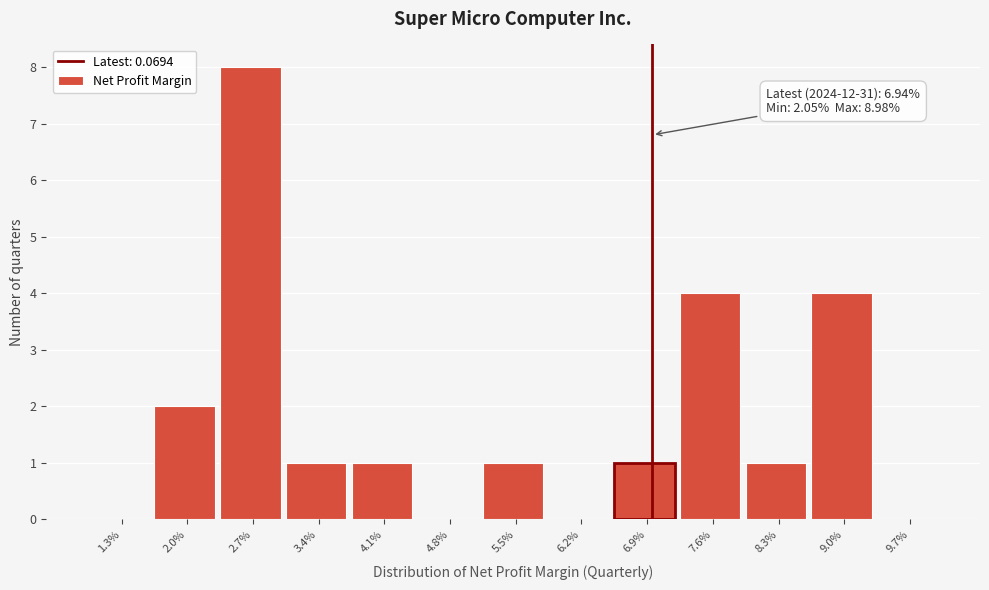

Reading right to left, list all the values displayed in this chart.

9.7%=0	9.0%=4	8.3%=1	7.6%=4	6.9%=1	6.2%=0	5.5%=1	4.8%=0	4.1%=1	3.4%=1	2.7%=8	2.0%=2	1.3%=0